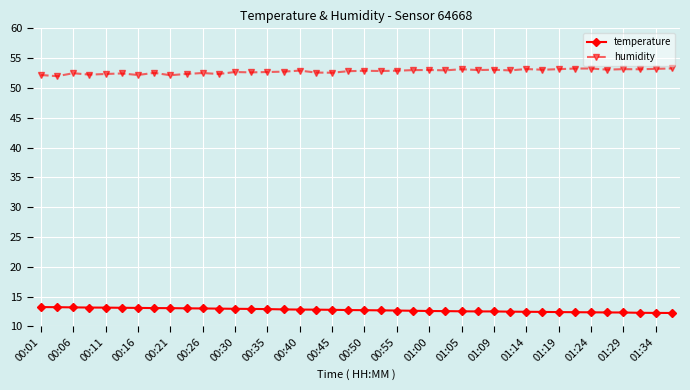

List the series in order of their overall mean, lowest first.

temperature, humidity